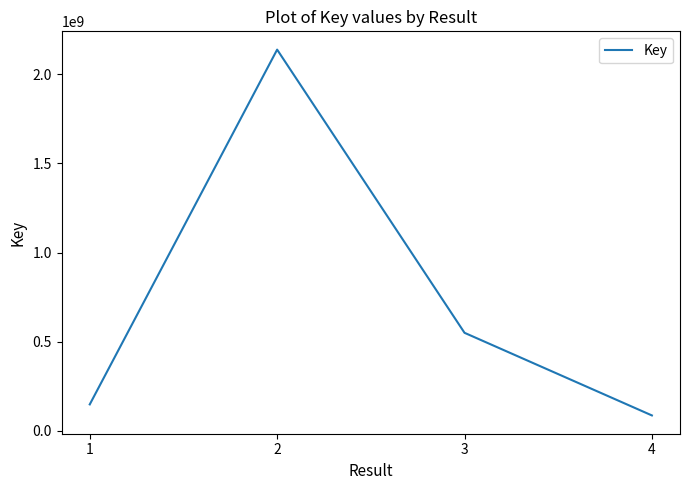

Is it true that the value at 3 is 120161965?

False